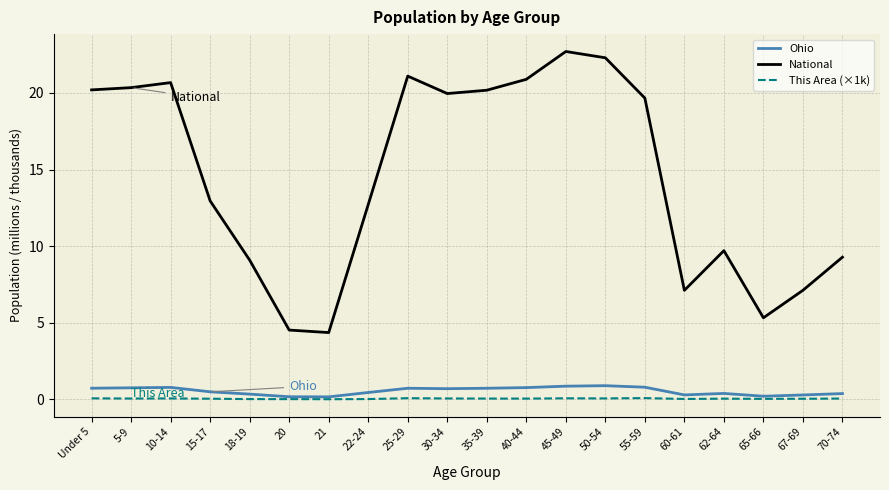

List the series in order of their peak value, highest first.

National, Ohio, This Area (×1k)